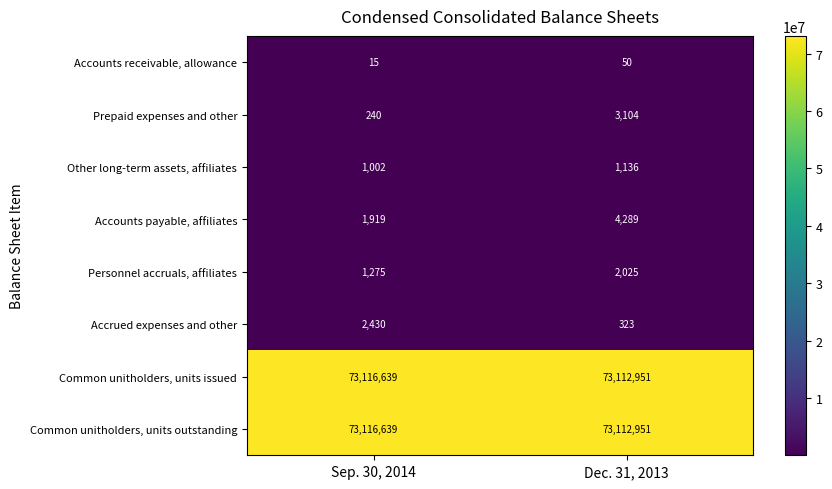

The Personnel accruals, affiliates series shows 2025 at Dec. 31, 2013. True or false?

True